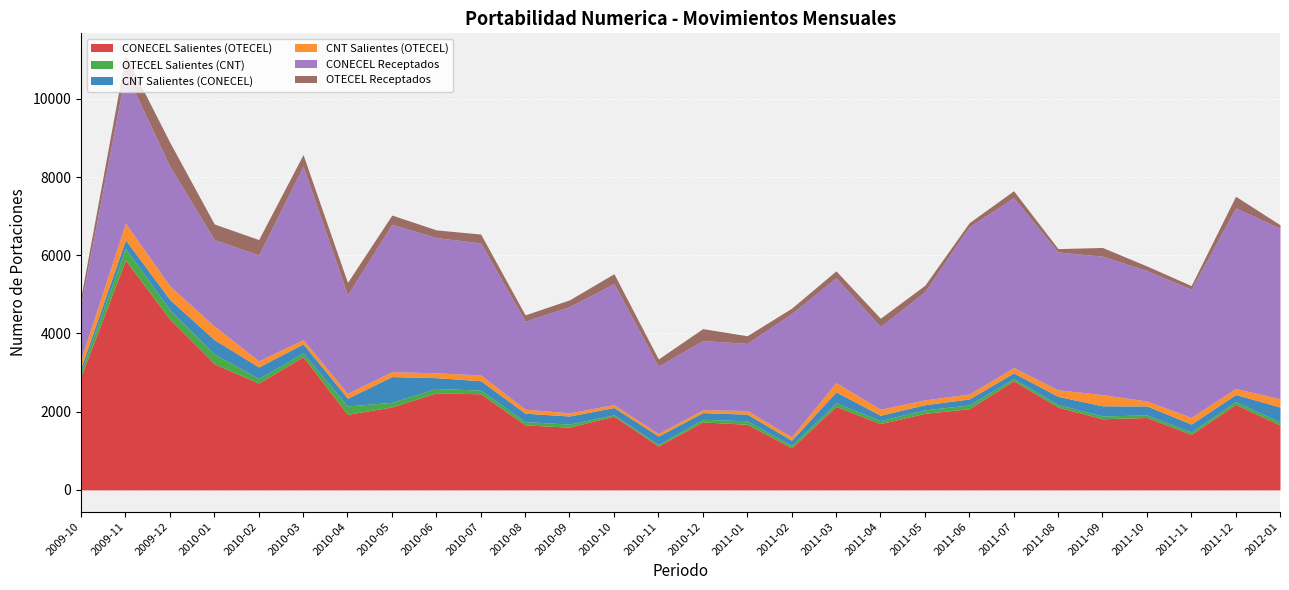

Reading left to right, list all the values displayed in this chart.

CONECEL Salientes (OTECEL): 2009-10=2911	2009-11=5877	2009-12=4362	2010-01=3225	2010-02=2732	2010-03=3405	2010-04=1932	2010-05=2122	2010-06=2482	2010-07=2458	2010-08=1662	2010-09=1605	2010-10=1887	2010-11=1123	2010-12=1739	2011-01=1678	2011-02=1076	2011-03=2135	2011-04=1697	2011-05=1958	2011-06=2076	2011-07=2790	2011-08=2117	2011-09=1820	2011-10=1852	2011-11=1420	2011-12=2187	2012-01=1658
OTECEL Salientes (CNT): 2009-10=124	2009-11=298	2009-12=239	2010-01=252	2010-02=117	2010-03=98	2010-04=214	2010-05=119	2010-06=112	2010-07=95	2010-08=84	2010-09=78	2010-10=35	2010-11=37	2010-12=66	2011-01=90	2011-02=60	2011-03=88	2011-04=76	2011-05=90	2011-06=95	2011-07=58	2011-08=66	2011-09=72	2011-10=65	2011-11=62	2011-12=72	2012-01=80
CNT Salientes (CONECEL): 2009-10=99	2009-11=217	2009-12=264	2010-01=365	2010-02=296	2010-03=229	2010-04=198	2010-05=657	2010-06=276	2010-07=238	2010-08=215	2010-09=207	2010-10=185	2010-11=217	2010-12=171	2011-01=169	2011-02=133	2011-03=283	2011-04=136	2011-05=130	2011-06=154	2011-07=144	2011-08=209	2011-09=258	2011-10=230	2011-11=201	2011-12=180	2012-01=381
CNT Salientes (OTECEL): 2009-10=218	2009-11=430	2009-12=349	2010-01=349	2010-02=154	2010-03=111	2010-04=123	2010-05=124	2010-06=124	2010-07=149	2010-08=103	2010-09=80	2010-10=73	2010-11=64	2010-12=74	2011-01=93	2011-02=89	2011-03=237	2011-04=154	2011-05=124	2011-06=126	2011-07=136	2011-08=167	2011-09=288	2011-10=126	2011-11=170	2011-12=156	2012-01=212
CONECEL Receptados: 2009-10=1401	2009-11=3857	2009-12=3060	2010-01=2212	2010-02=2709	2010-03=4434	2010-04=2519	2010-05=3768	2010-06=3459	2010-07=3375	2010-08=2251	2010-09=2716	2010-10=3097	2010-11=1723	2010-12=1768	2011-01=1717	2011-02=3150	2011-03=2681	2011-04=2113	2011-05=2766	2011-06=4276	2011-07=4344	2011-08=3525	2011-09=3538	2011-10=3335	2011-11=3281	2011-12=4616	2012-01=4360
OTECEL Receptados: 2009-10=197	2009-11=439	2009-12=611	2010-01=397	2010-02=393	2010-03=297	2010-04=319	2010-05=238	2010-06=195	2010-07=227	2010-08=160	2010-09=174	2010-10=251	2010-11=184	2010-12=306	2011-01=195	2011-02=138	2011-03=177	2011-04=213	2011-05=164	2011-06=105	2011-07=177	2011-08=86	2011-09=223	2011-10=118	2011-11=90	2011-12=297	2012-01=89